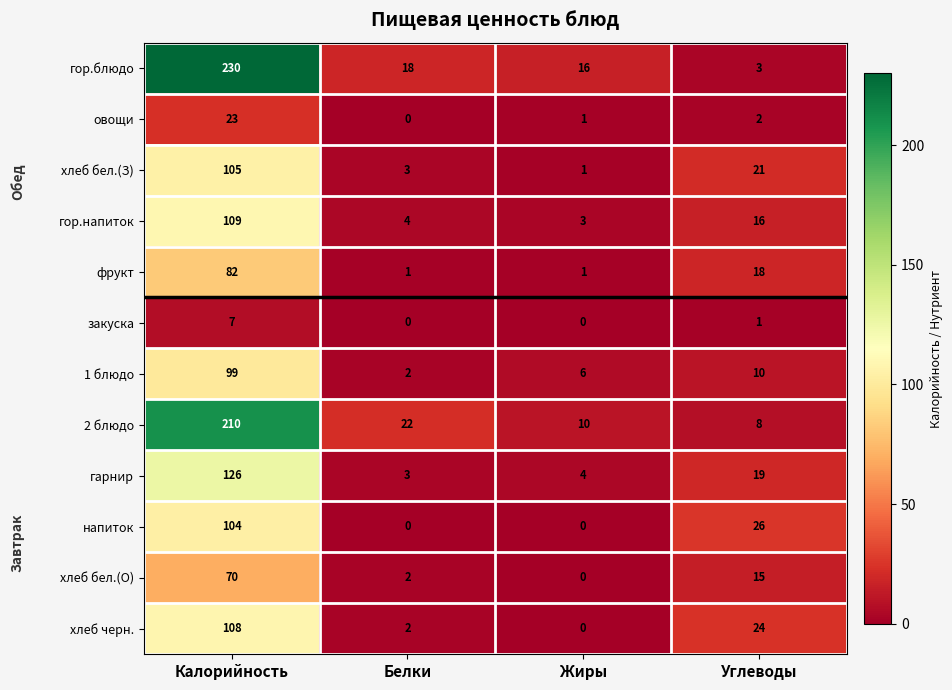

True or false: закуска has a value of -4 at Белки.

False